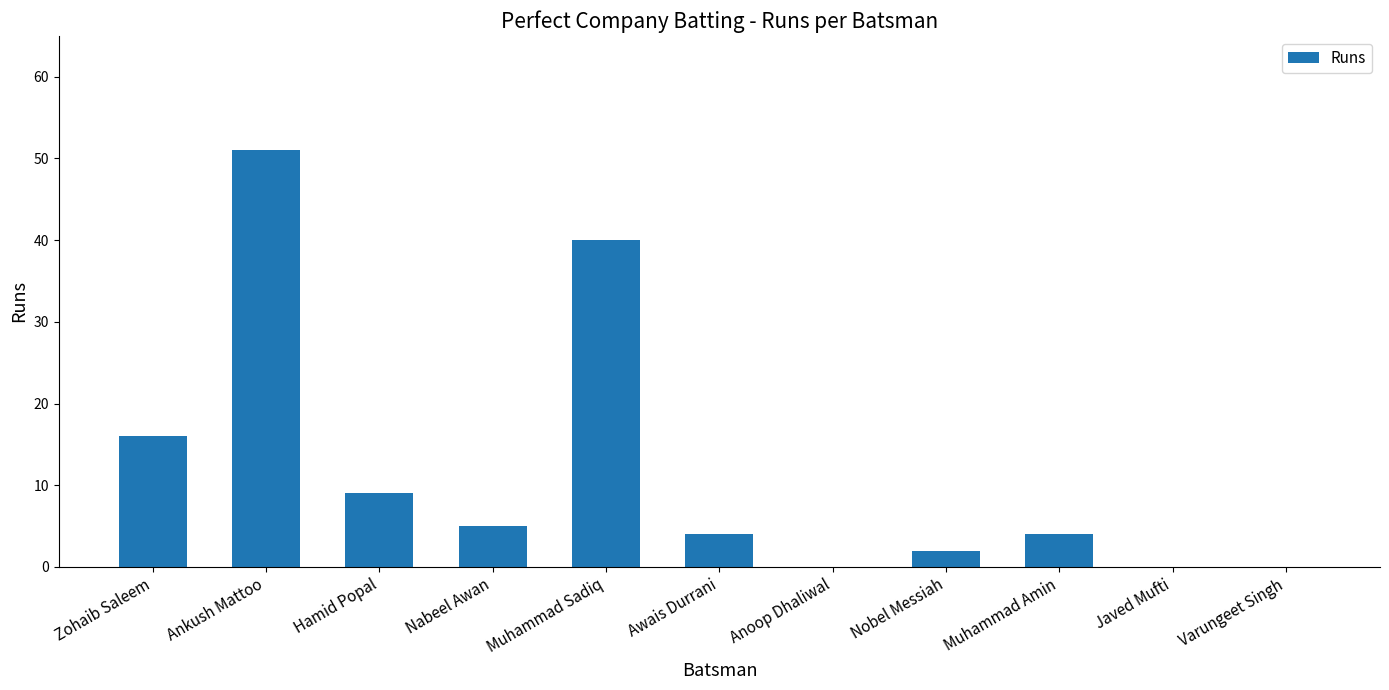

What is the sum of the values at Awais Durrani and Ankush Mattoo?

55